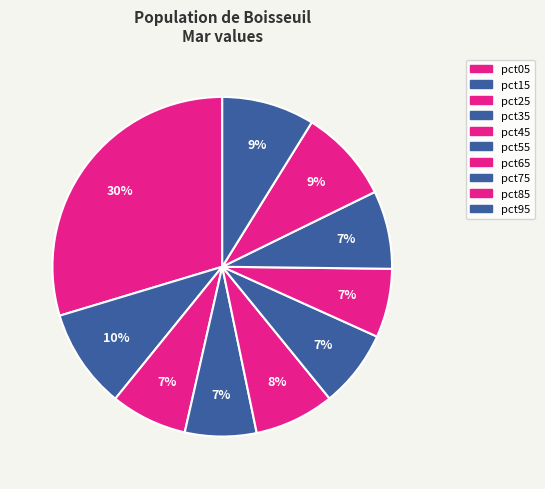

To the nearest percent, what is the average slice percentage?

10%